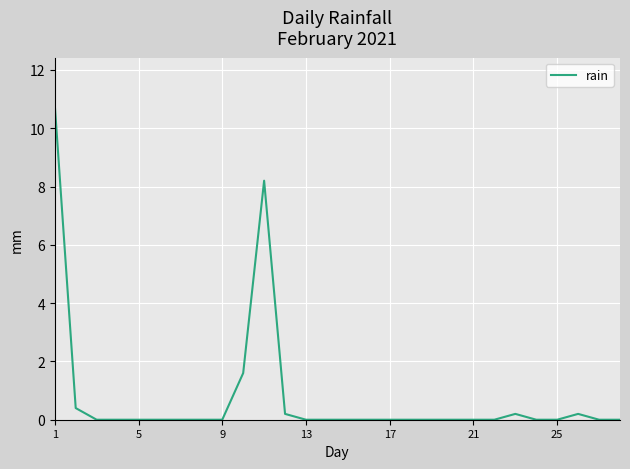

What is the difference between the maximum and minimum values?

10.8